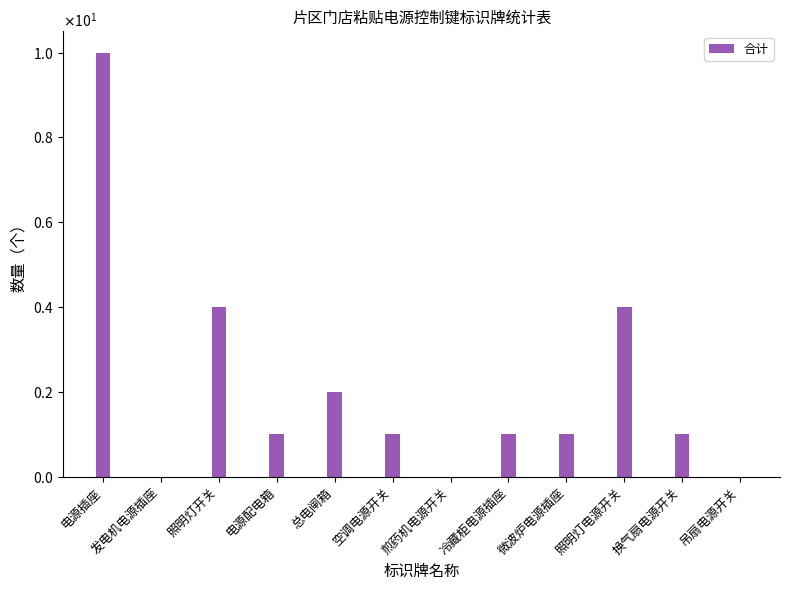

What is the change in value from 发电机电源插座 to 微波炉电源插座?

+1